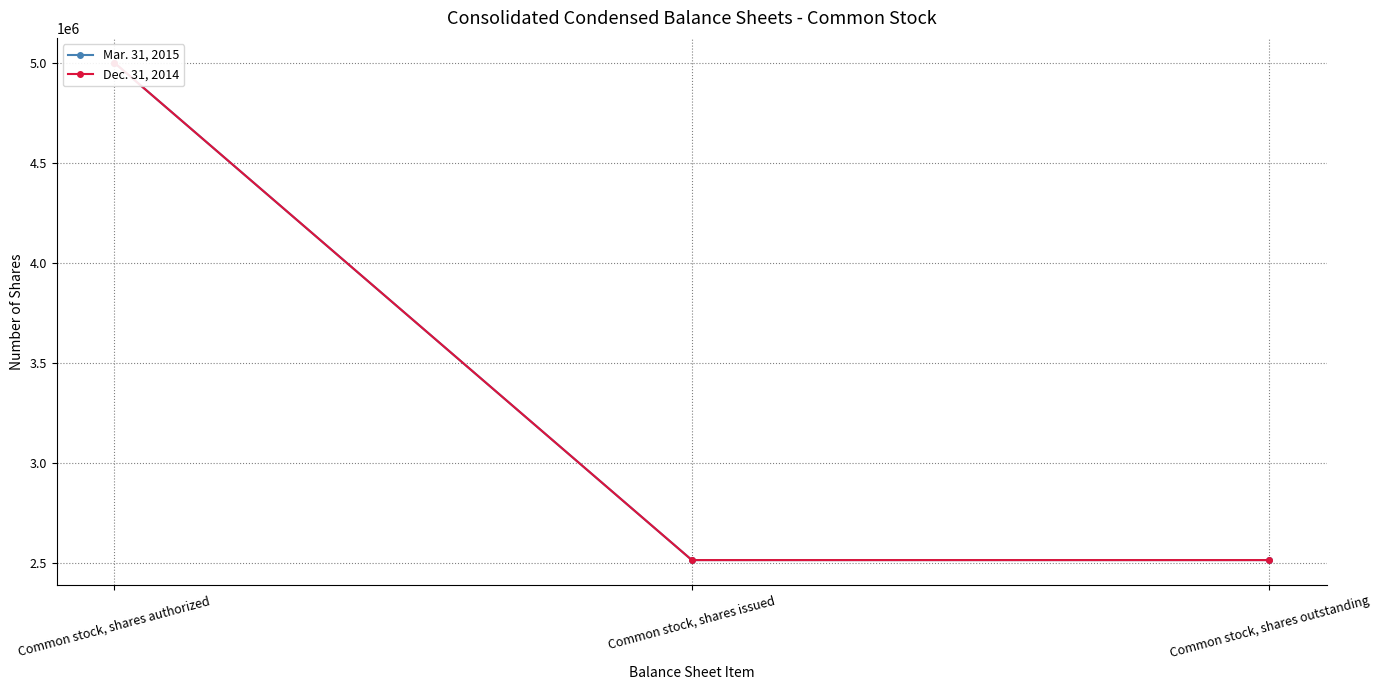

Which series has the largest total across all categories?

Mar. 31, 2015